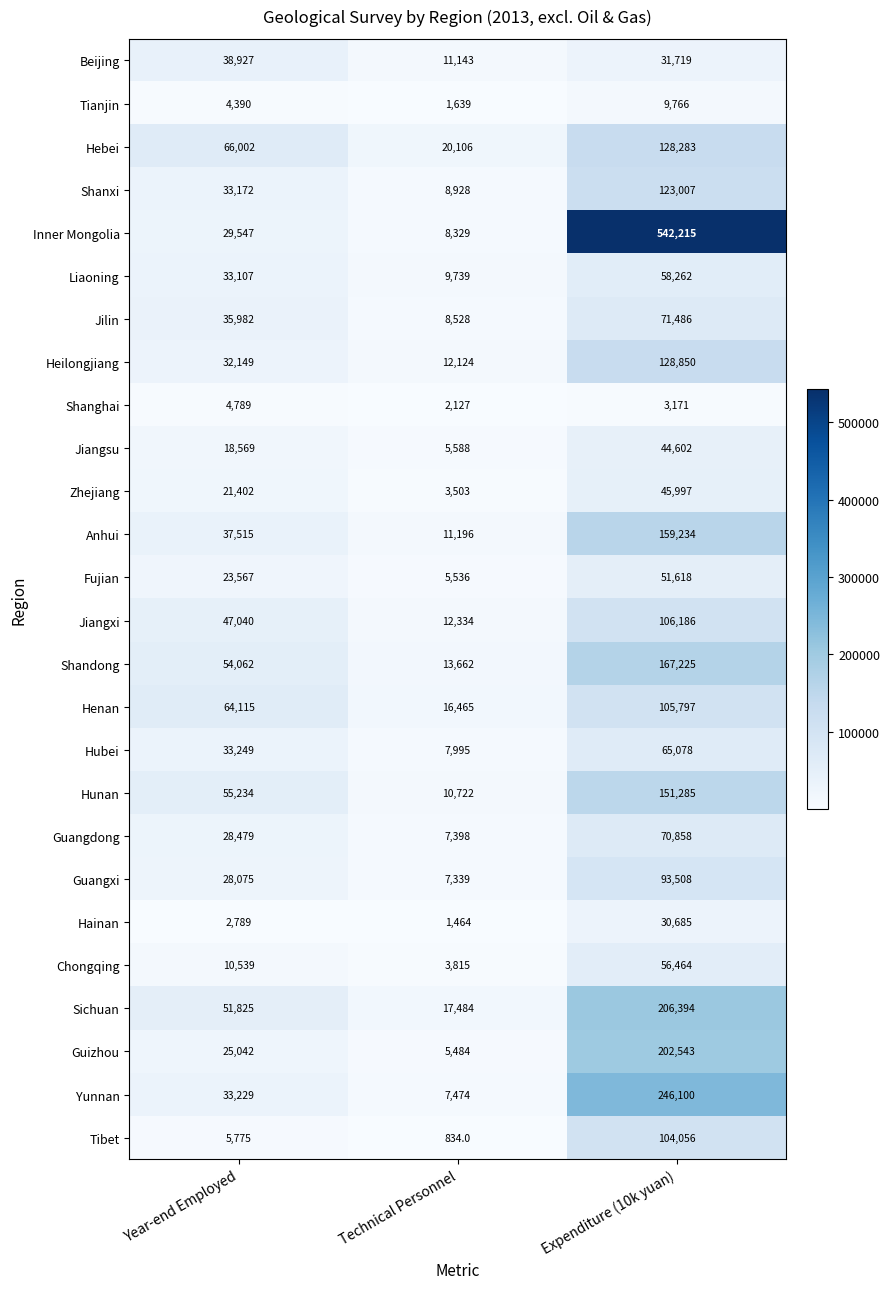

Which label corresponds to the largest value in the chart?

Expenditure (10k yuan)